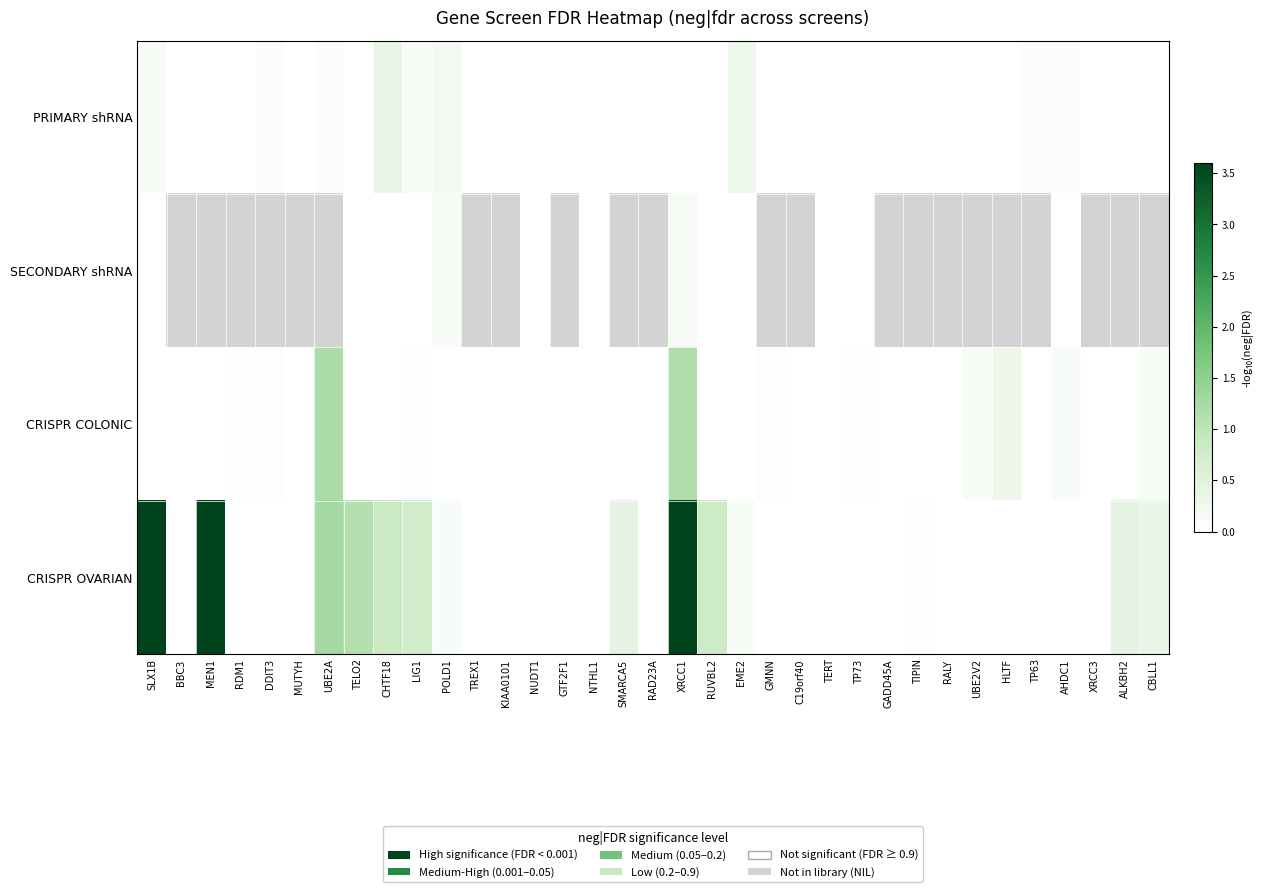

What is the highest value of the PRIMARY shRNA series?

0.4